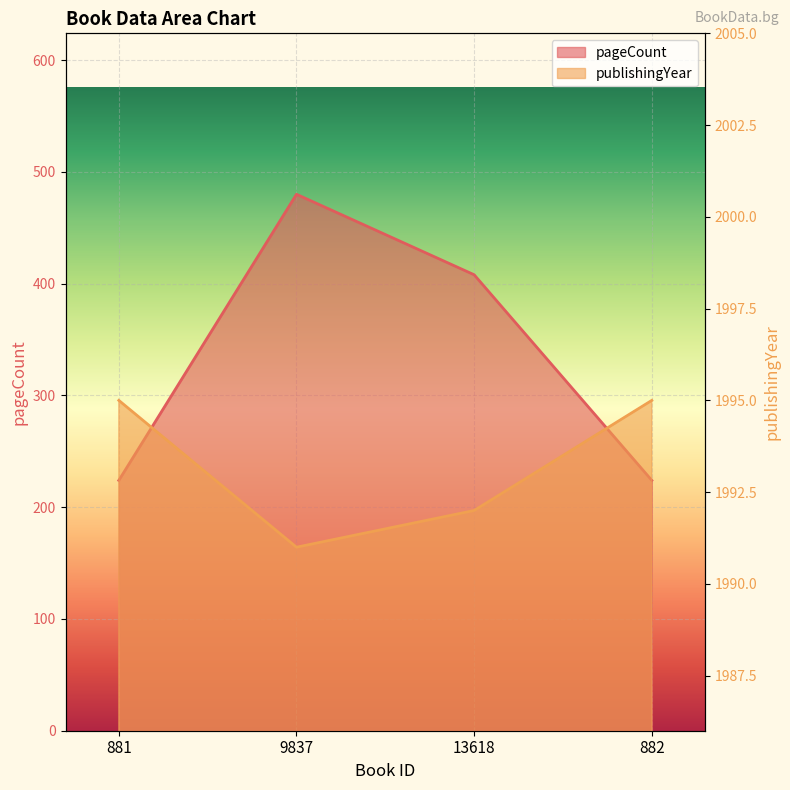

What is the label of the 3rd point from the left?

13618